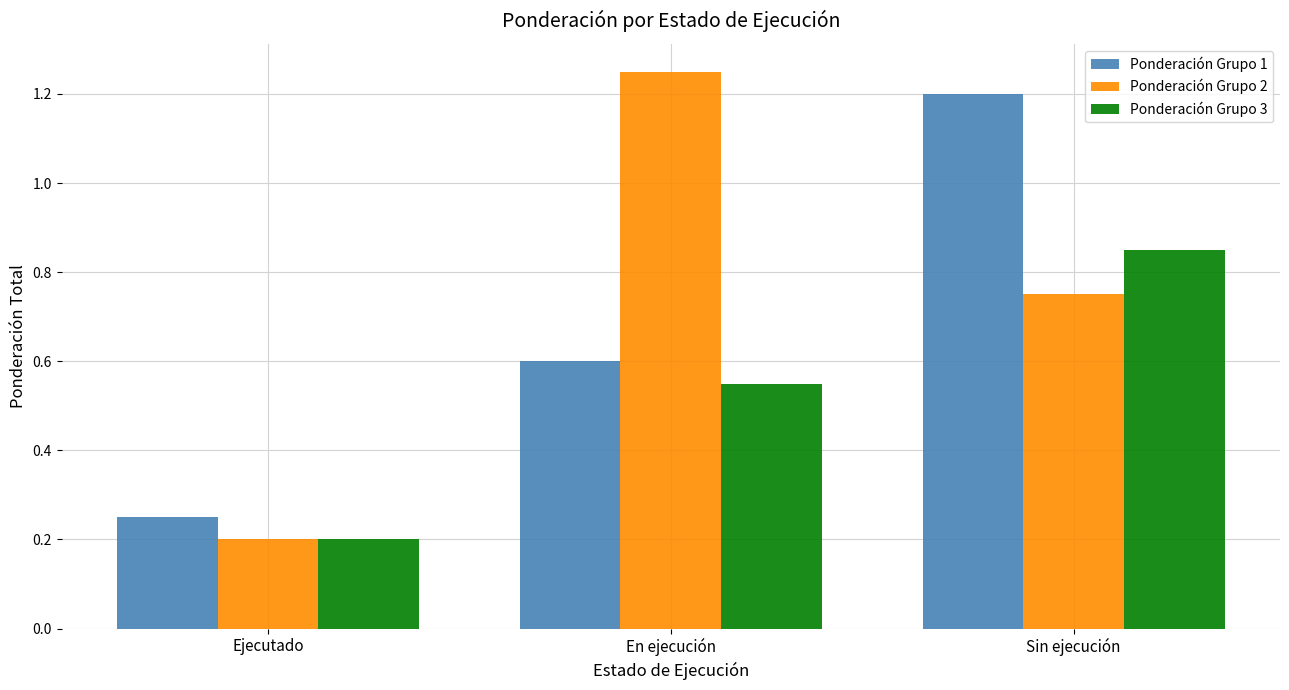

Which category has the highest value across all series?

En ejecución